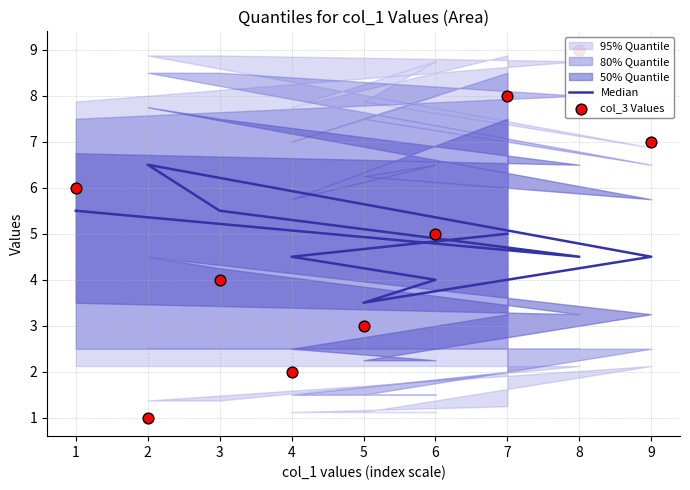

Which series contains the lowest Y value?

col_3 Values